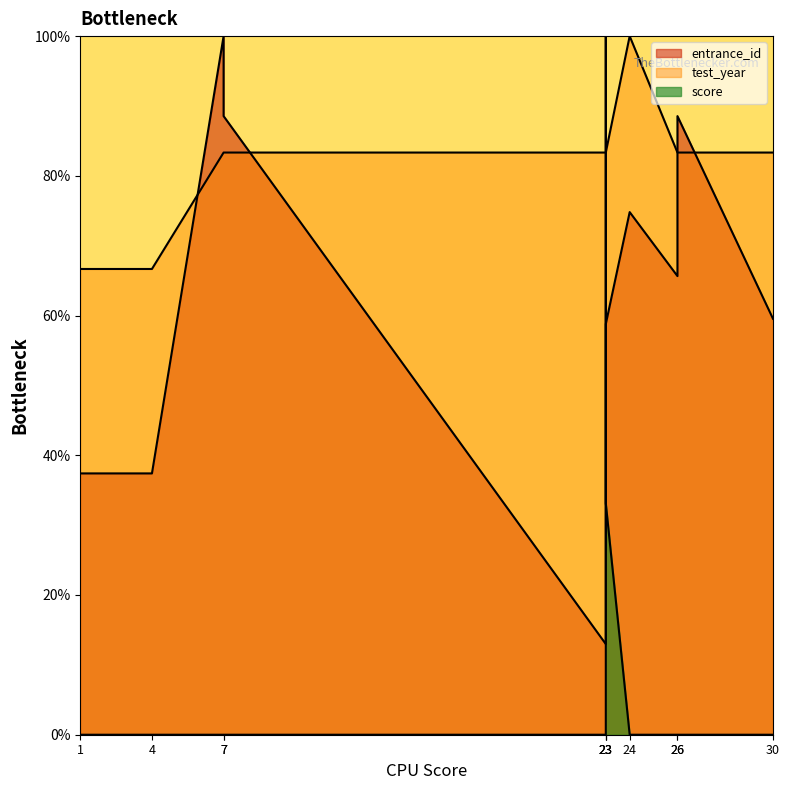

What is the difference between the maximum and minimum values in the score series?

100.0